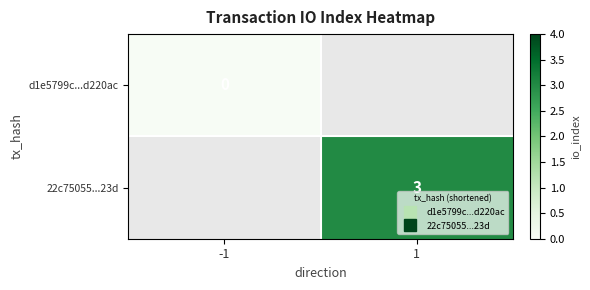

At which label does d1e5799c...d220ac reach its minimum?

-1